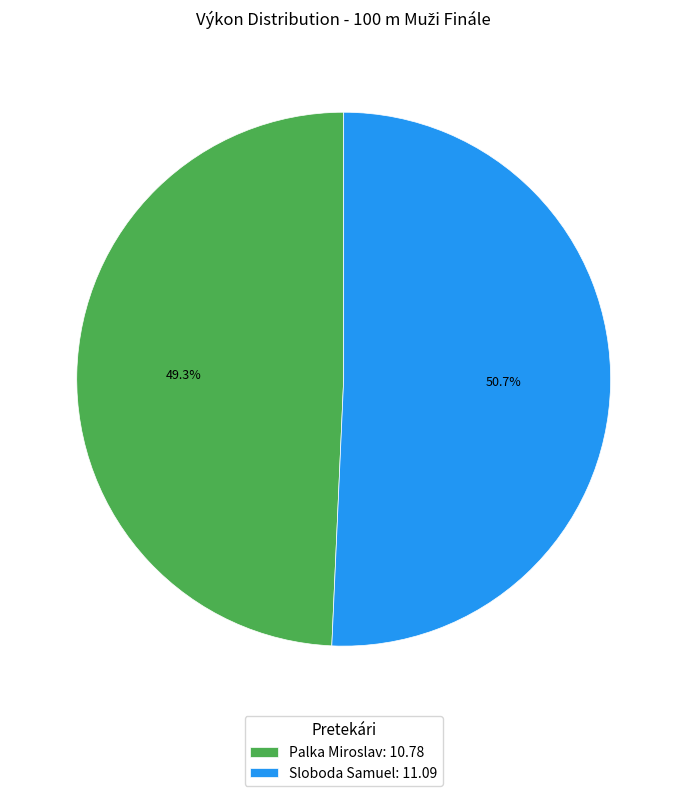

Which category has the smallest portion of the pie?

Palka Miroslav